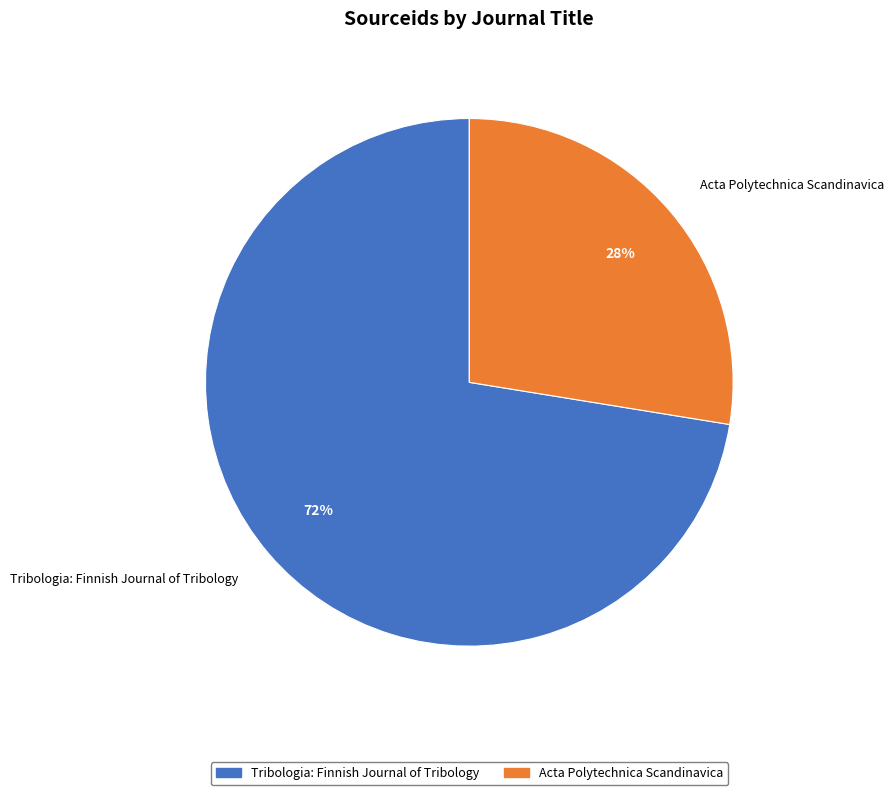

True or false: Tribologia: Finnish Journal of Tribology accounts for 79% of the total.

False